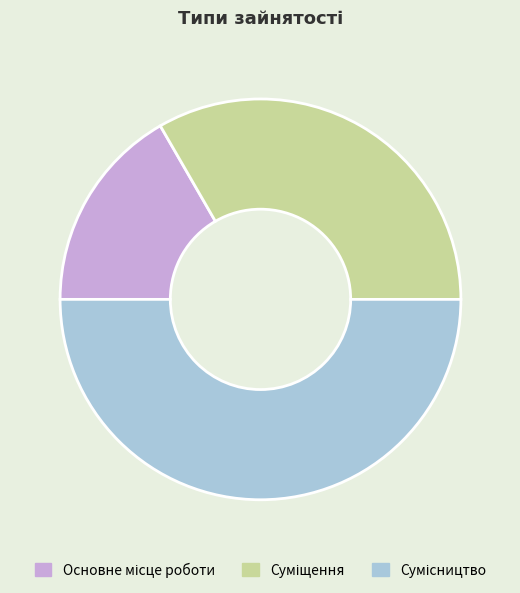

How many segments does this pie chart have?

3